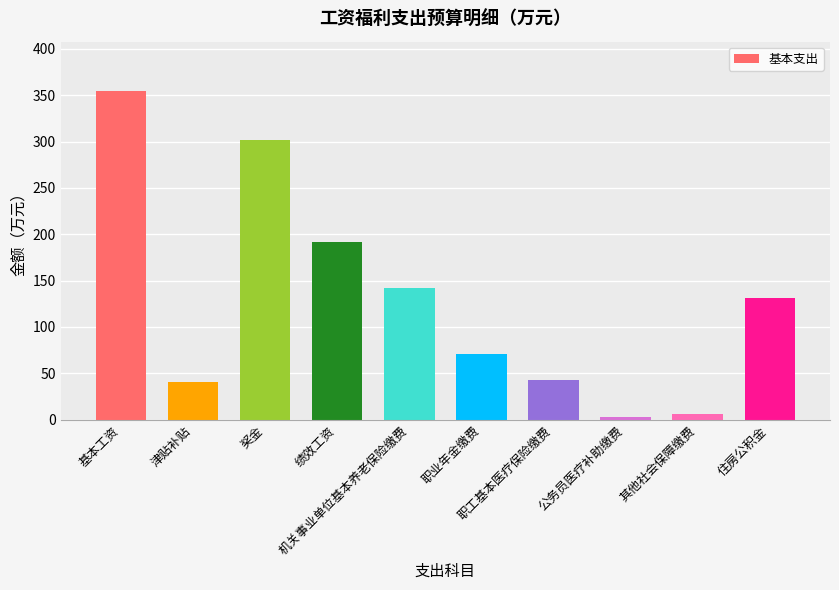

The value at 职工基本医疗保险缴费 is 42.6. True or false?

True